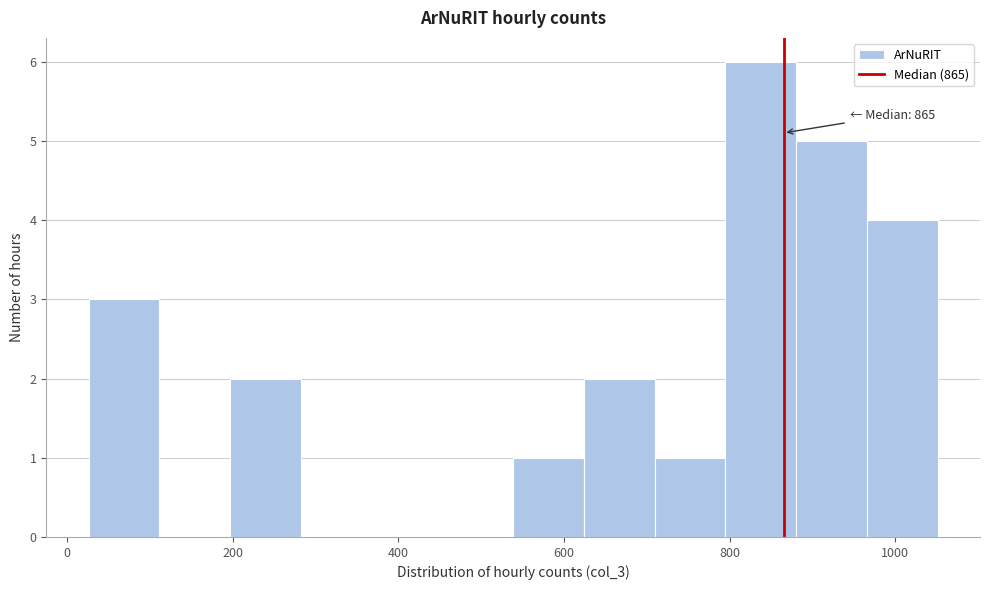

Over which range of the x-axis is the bar tallest?

800 to 880